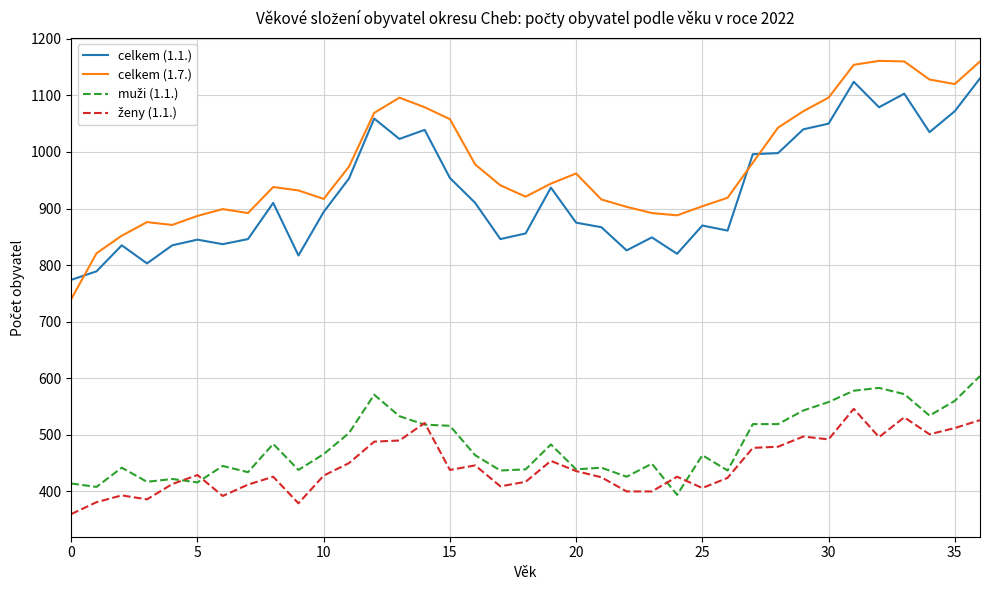

Which series has the largest total across all categories?

celkem (1.7.)